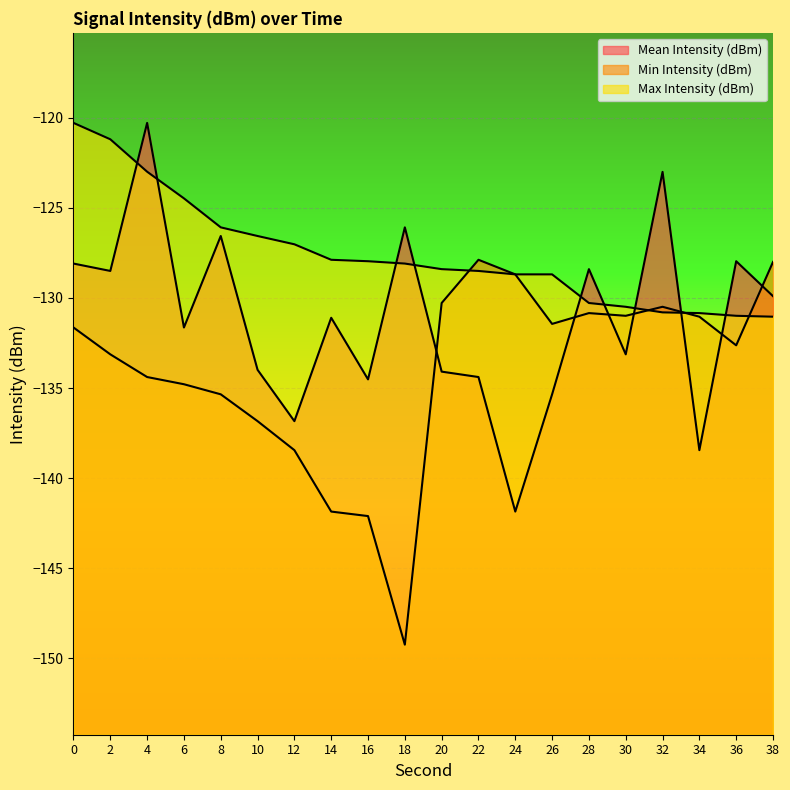

Which series has the widest spread of values?

Mean Intensity (dBm)